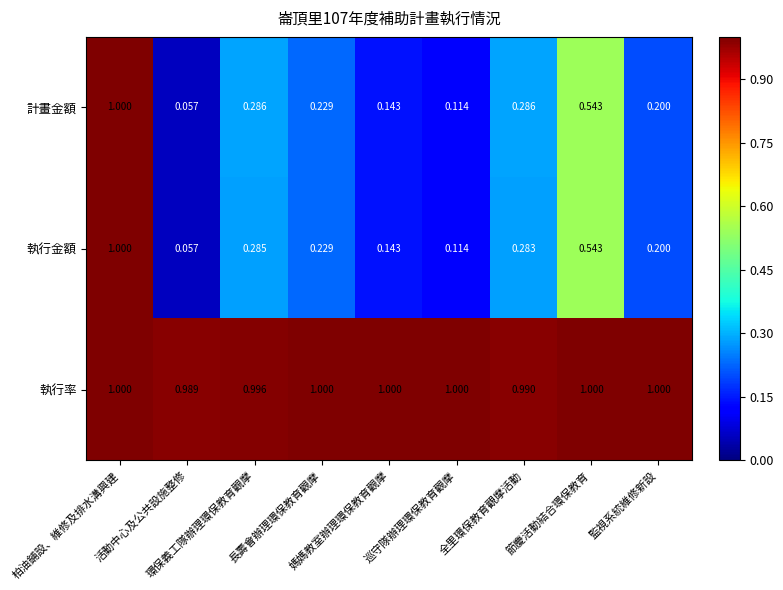

Which series has the largest total across all categories?

執行率